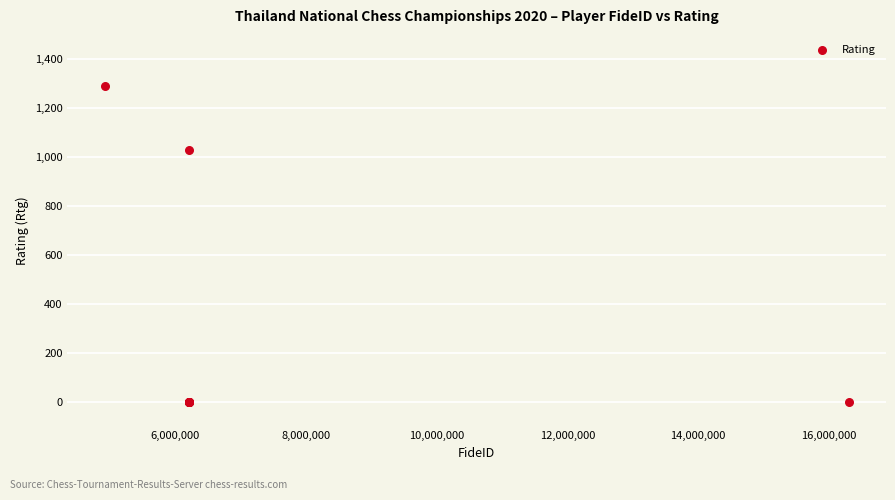

What Y value in the scatter plot is closest to 646?

1031